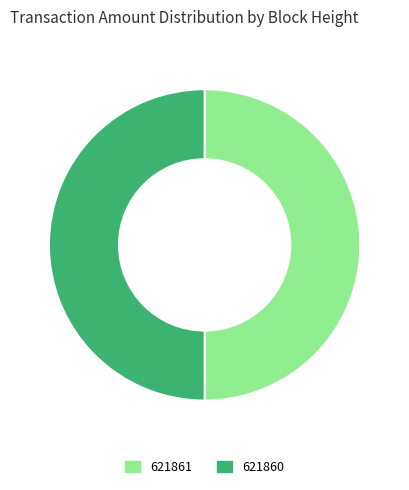

Do 621860 and 621861 together represent more than half of the pie?

Yes